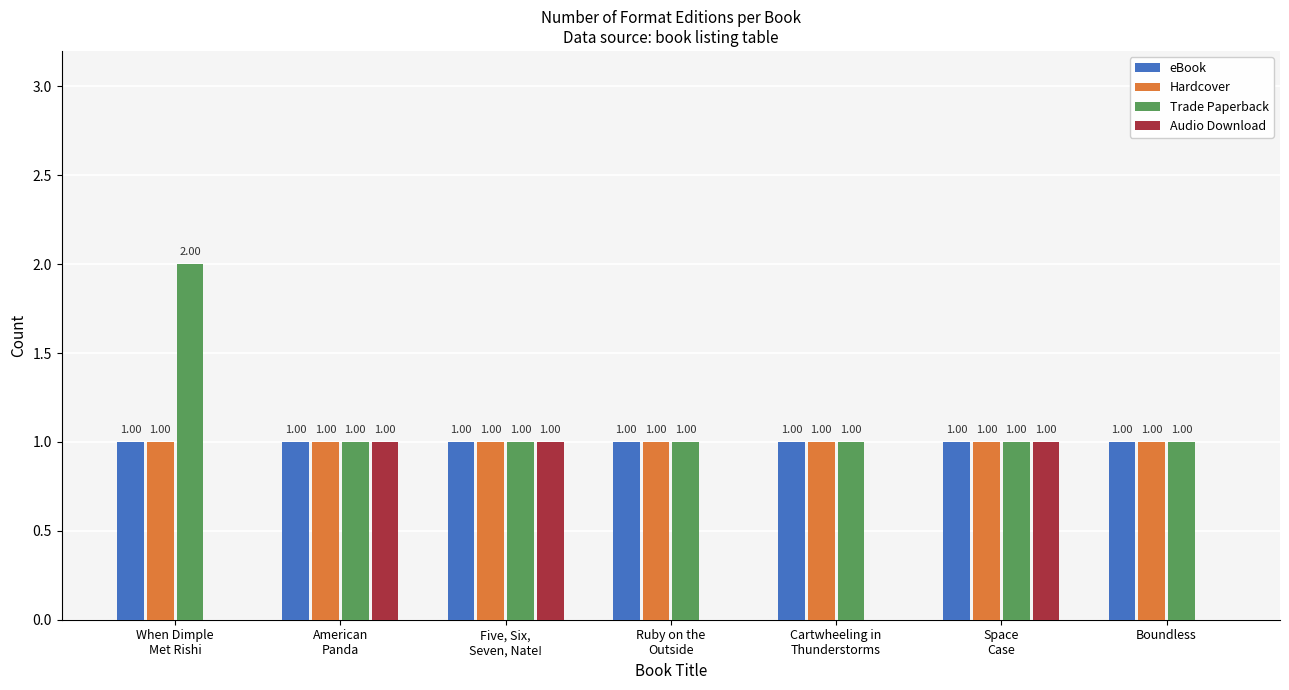

Which series has the largest total across all categories?

Trade Paperback